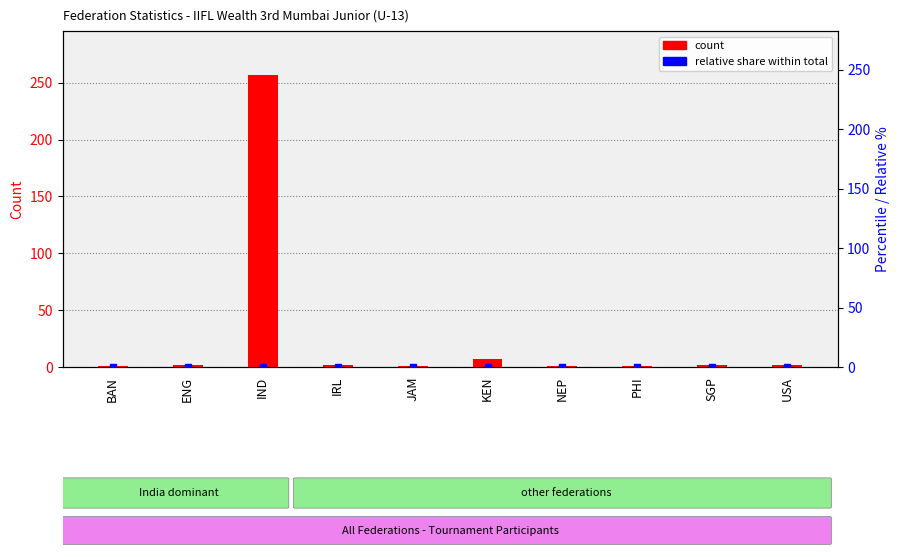

At which label is the value closest to 129?

KEN